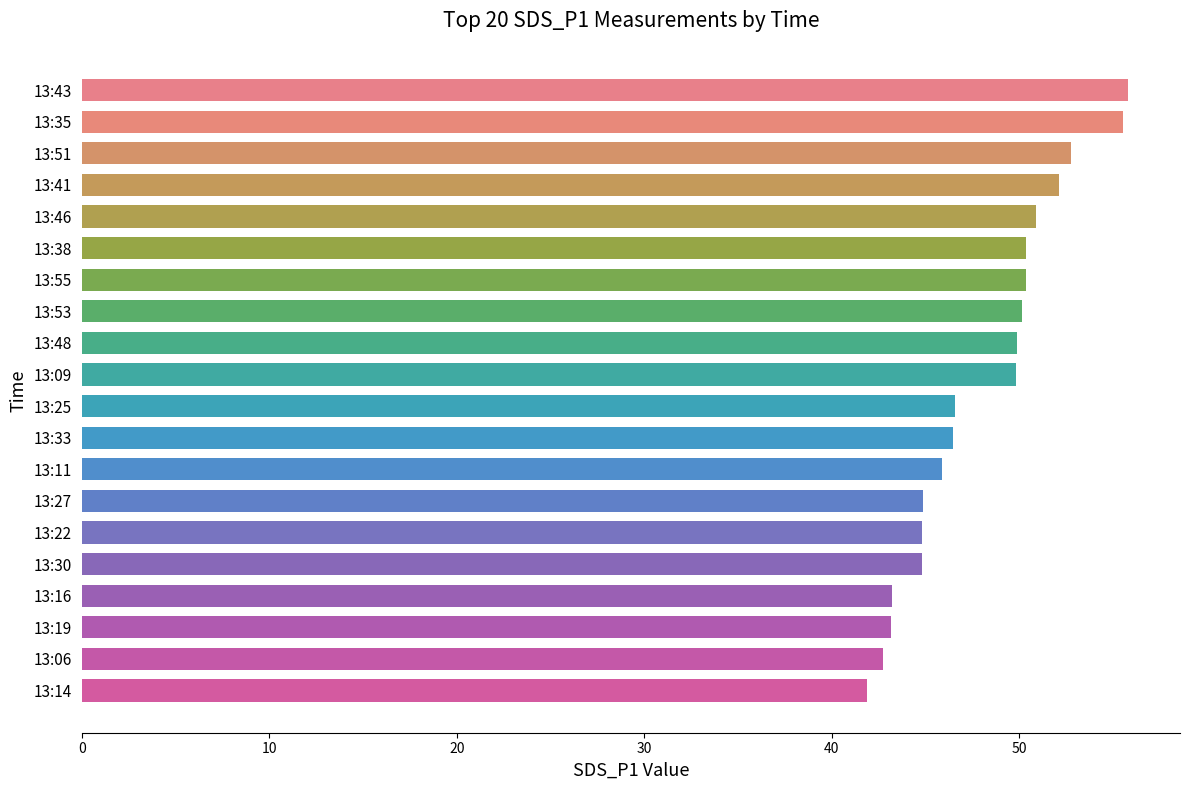

The chart shows a value of 45.9 at 13:11. True or false?

True